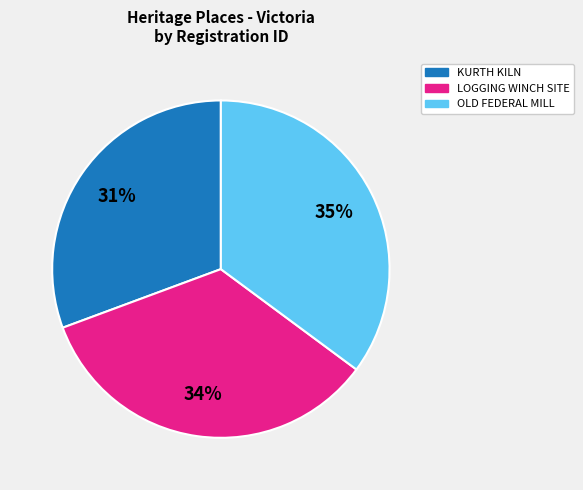

To the nearest percent, what is the difference between the largest and smallest slice percentages?

4%